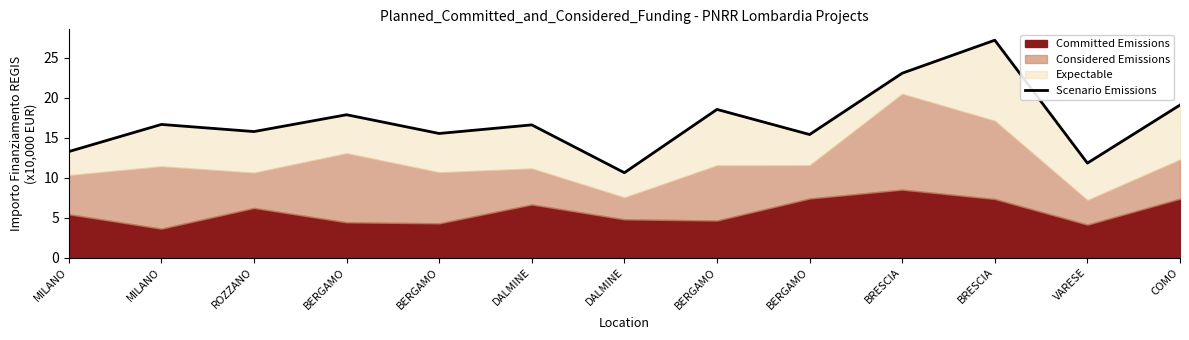

What is the label of the 13th point from the right?

MILANO